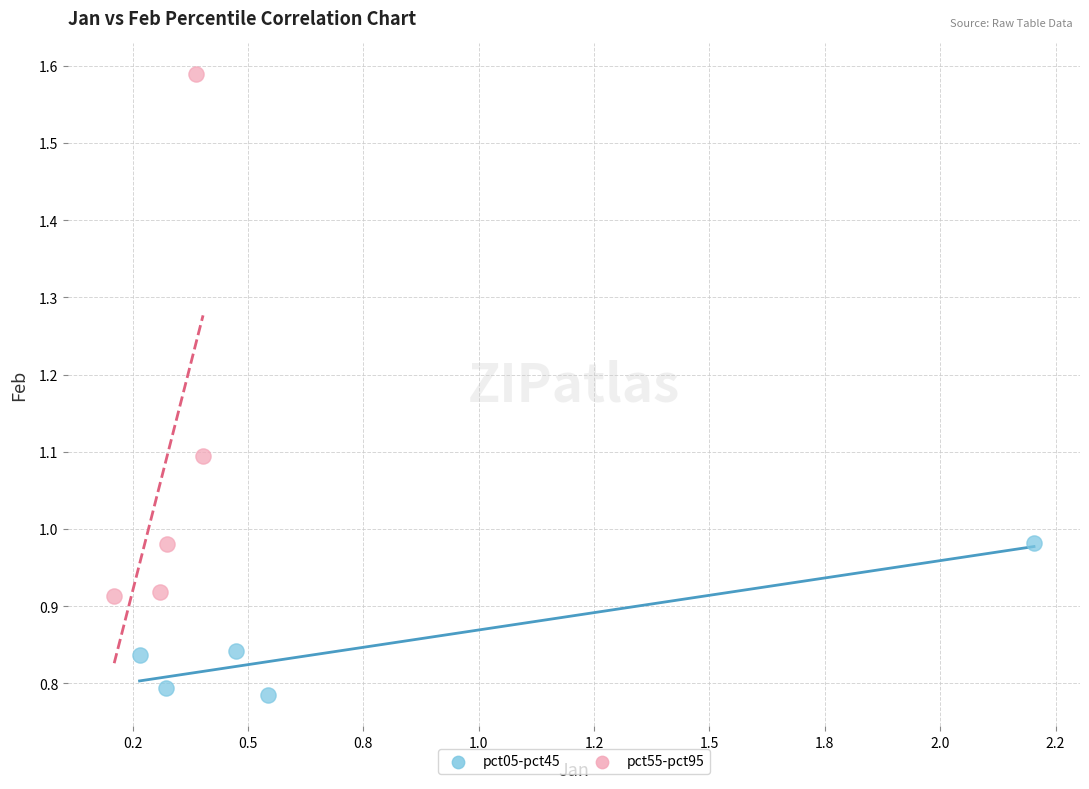

Which series contains the highest Y value?

pct55-pct95